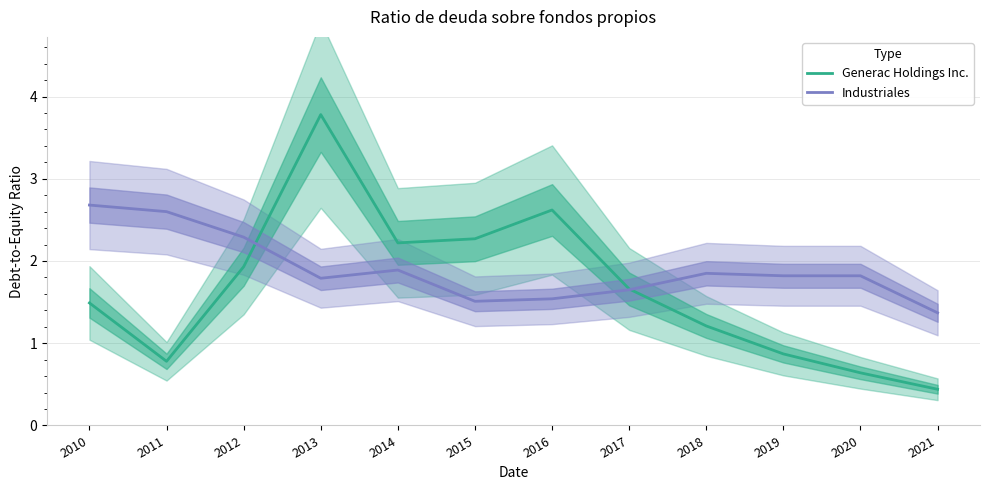

Does the chart have visible grid lines?

Yes